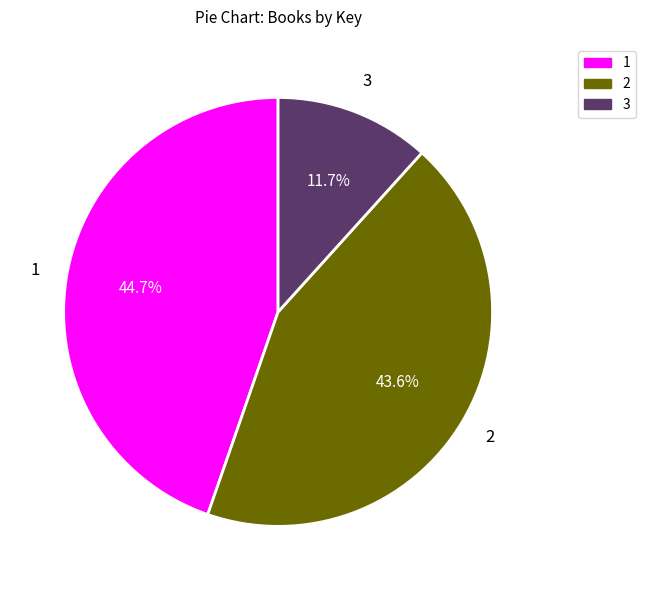

Does any single category account for the majority?

No